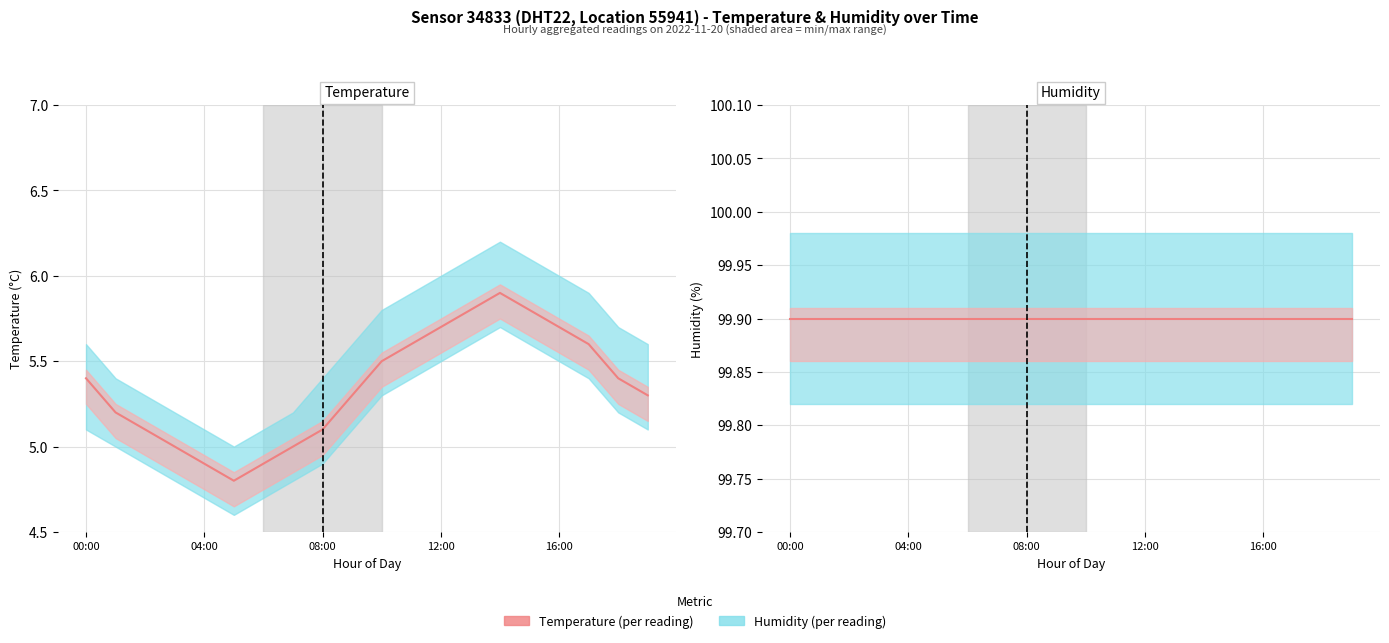

Rank the series by their average value, from highest to lowest.

Humidity (%), Temperature (°C)